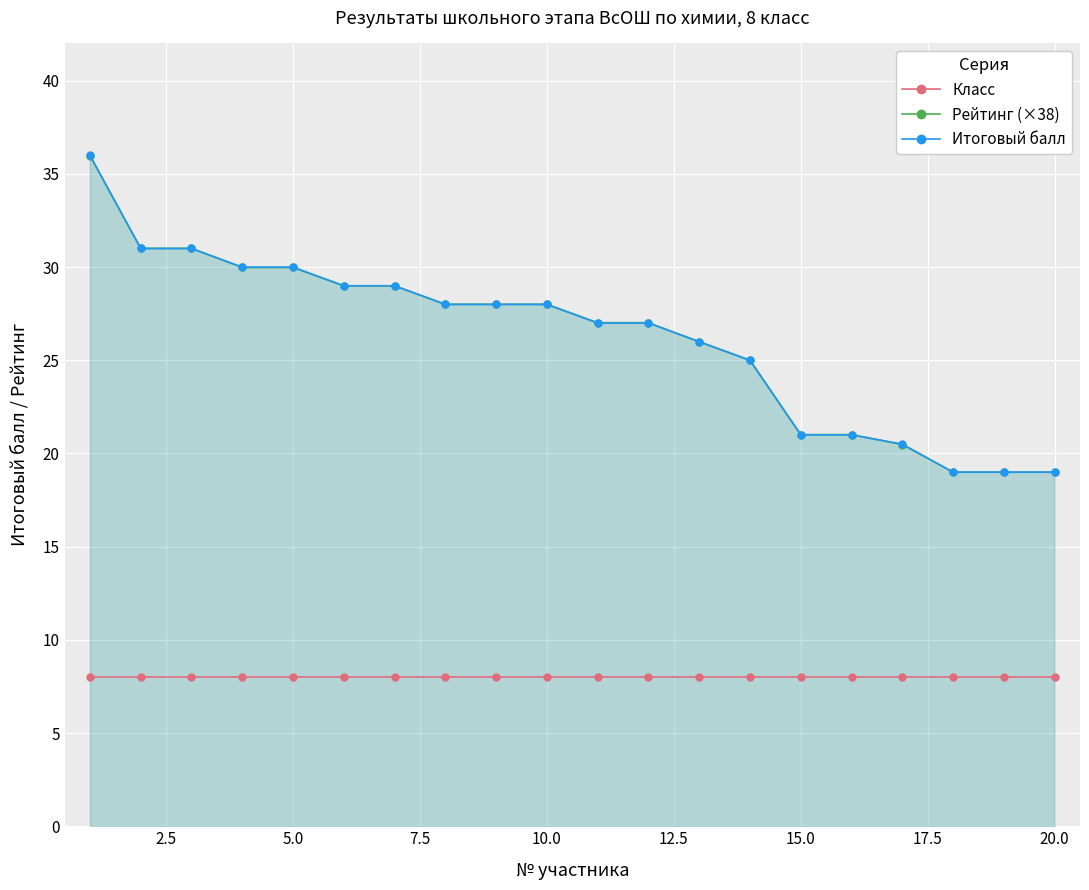

True or false: Рейтинг (×38) and Класс intersect in this chart.

False